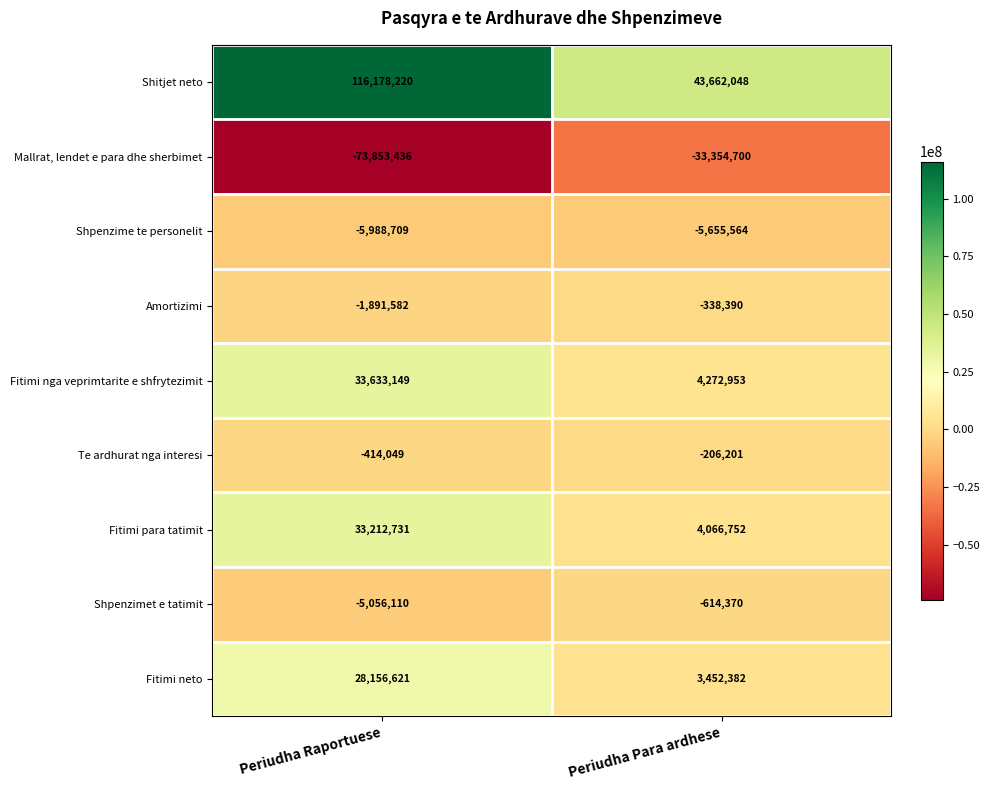

The Shpenzimet e tatimit series shows -5056110 at Periudha Raportuese. True or false?

True